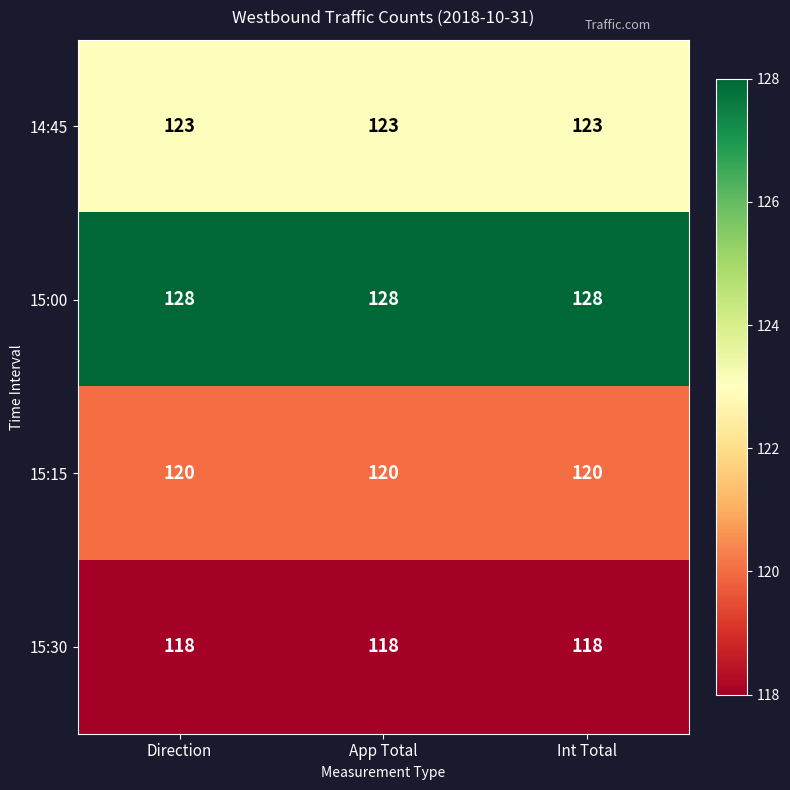

What is the maximum value for 14:45?

123